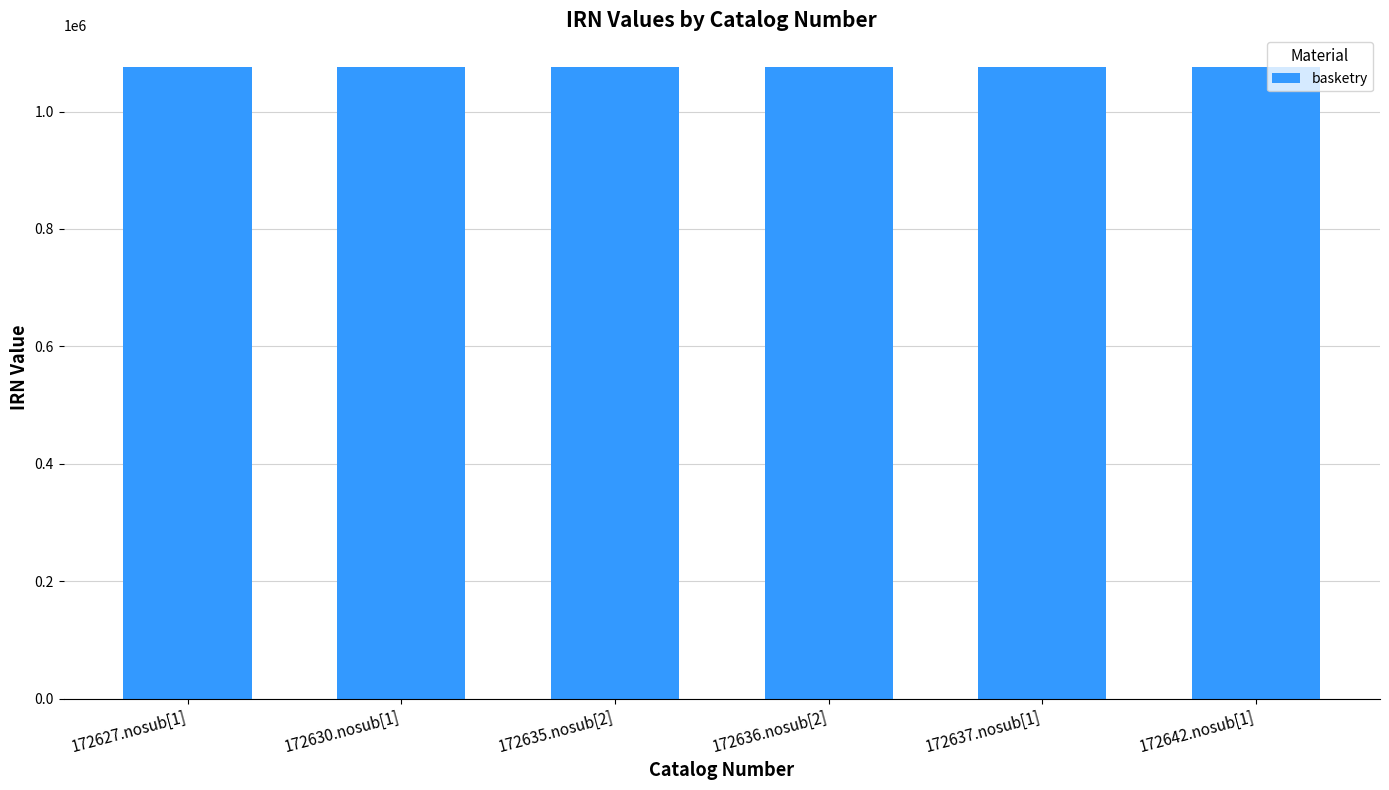

What is the approximate value at 172636.nosub[2]?

1075956